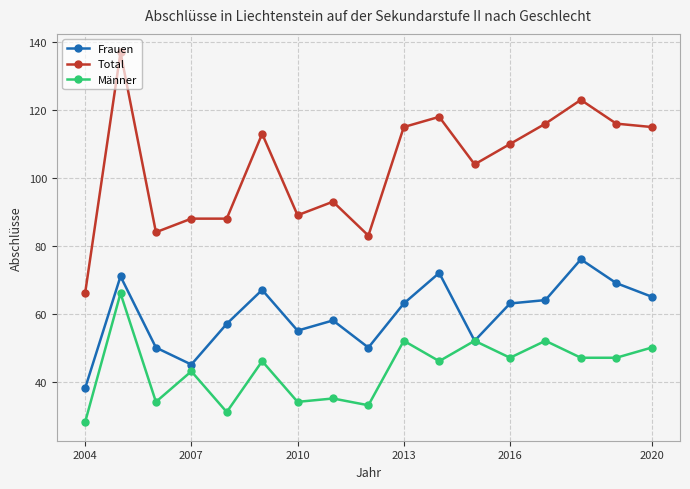

Which series has the largest total across all categories?

Total